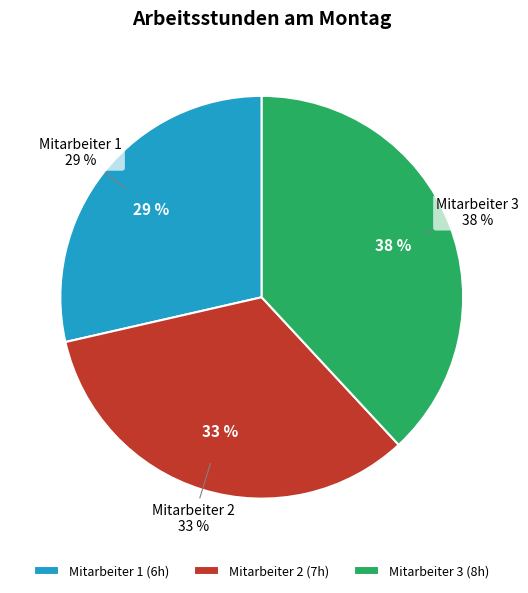

What percentage is NOT represented by Mitarbeiter 3?

61.9%